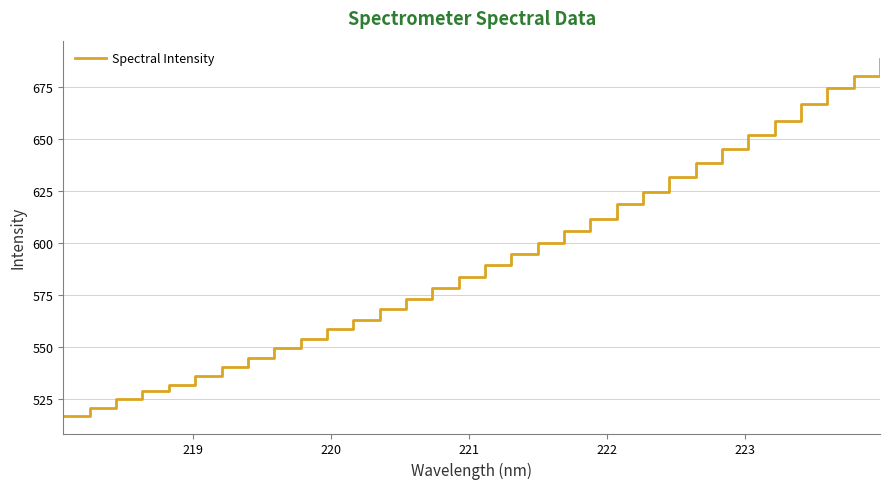

What is the maximum value shown in the chart?

688.7